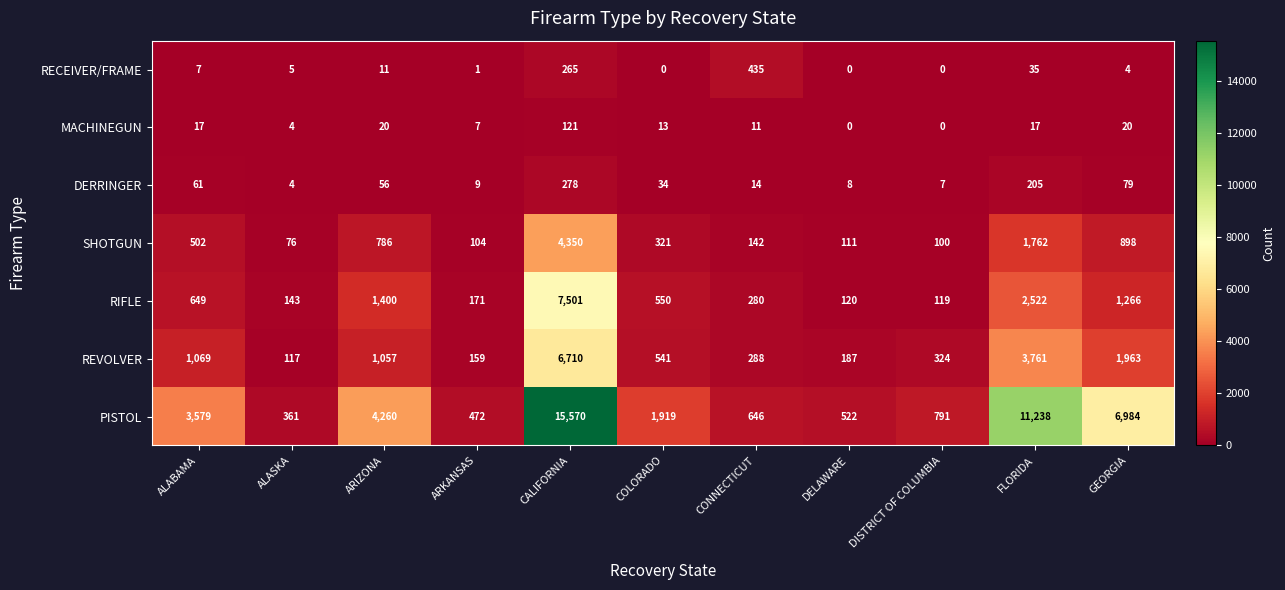

At which label does MACHINEGUN first exceed 13?

ALABAMA